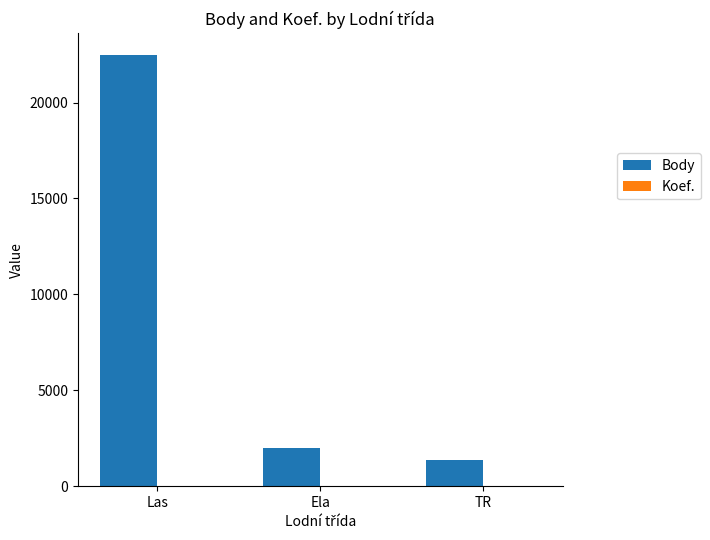

The Body series shows 22492 at Las. True or false?

True